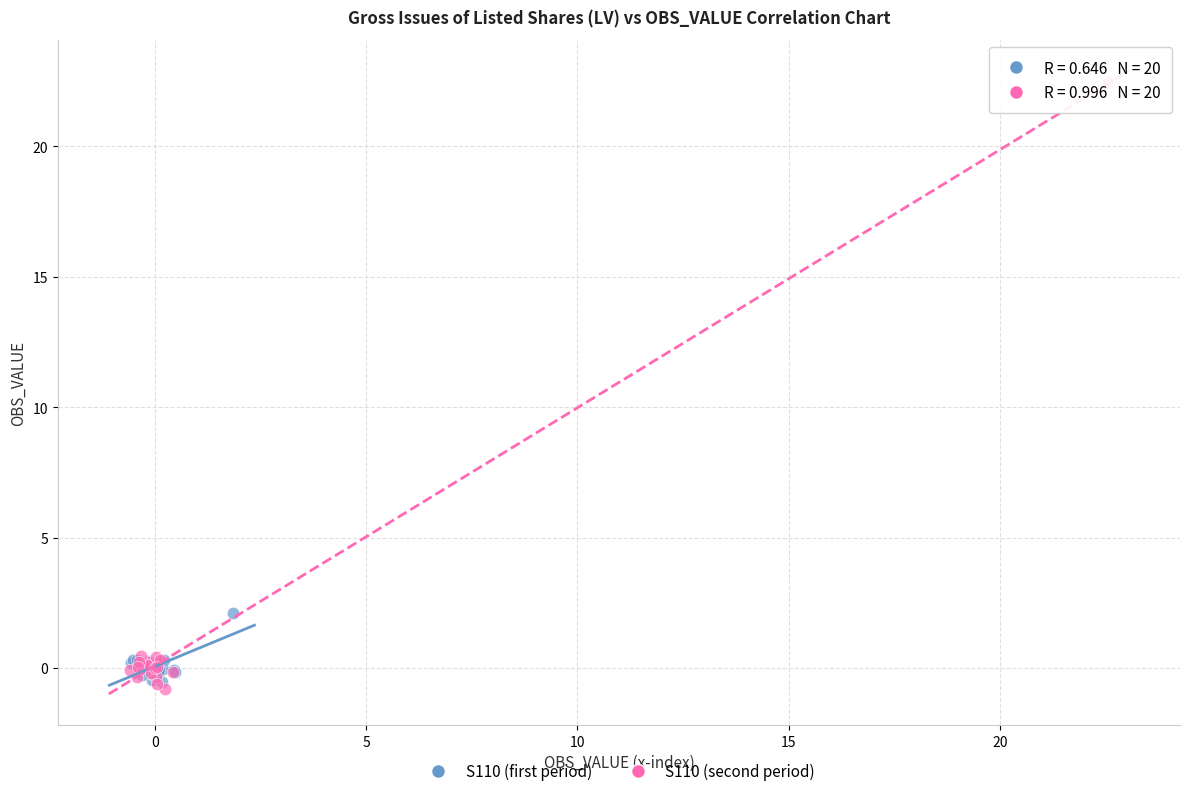

Which series has the widest spread of Y values?

S110 (second period)